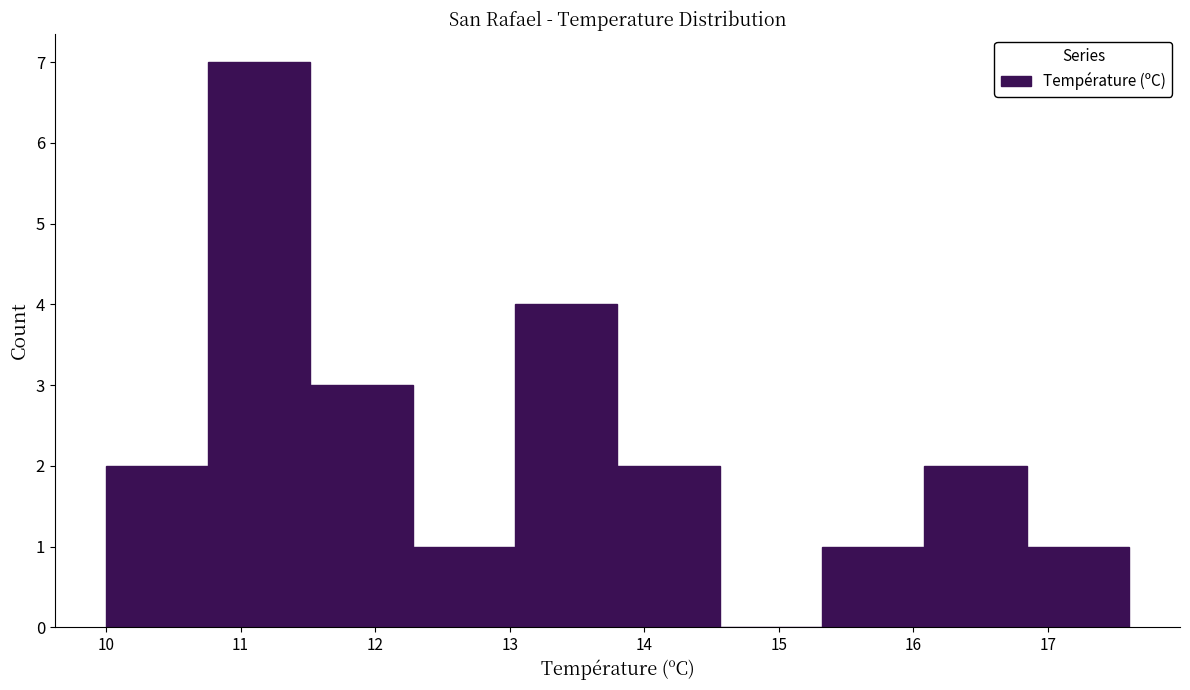

How tall is the bar that spans 16.08 to 16.84 on the x-axis? Neither the bar edges nor the heights are printed on the chart, so give them approximately, as read against the axes.

2